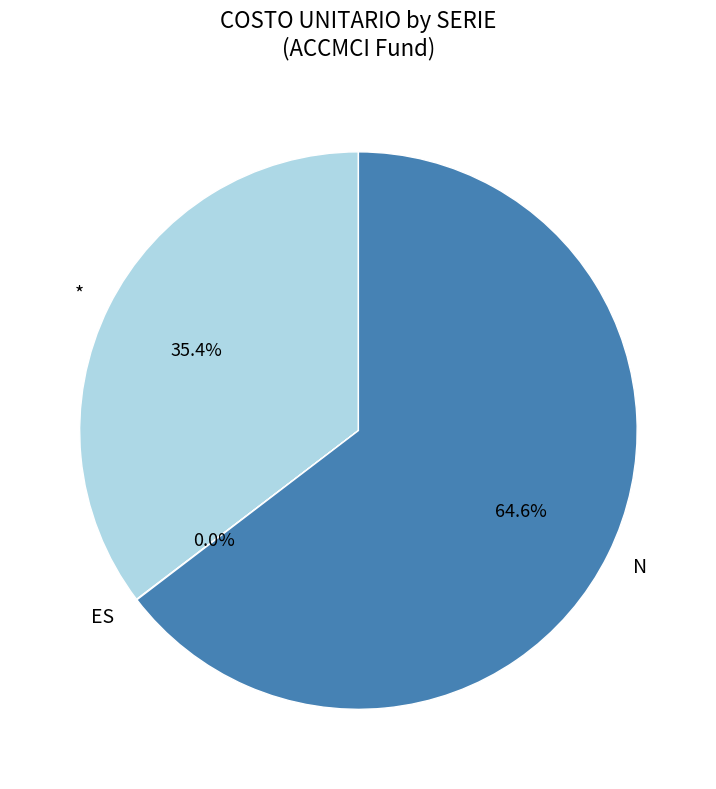

To the nearest percent, what portion does N represent?

65%